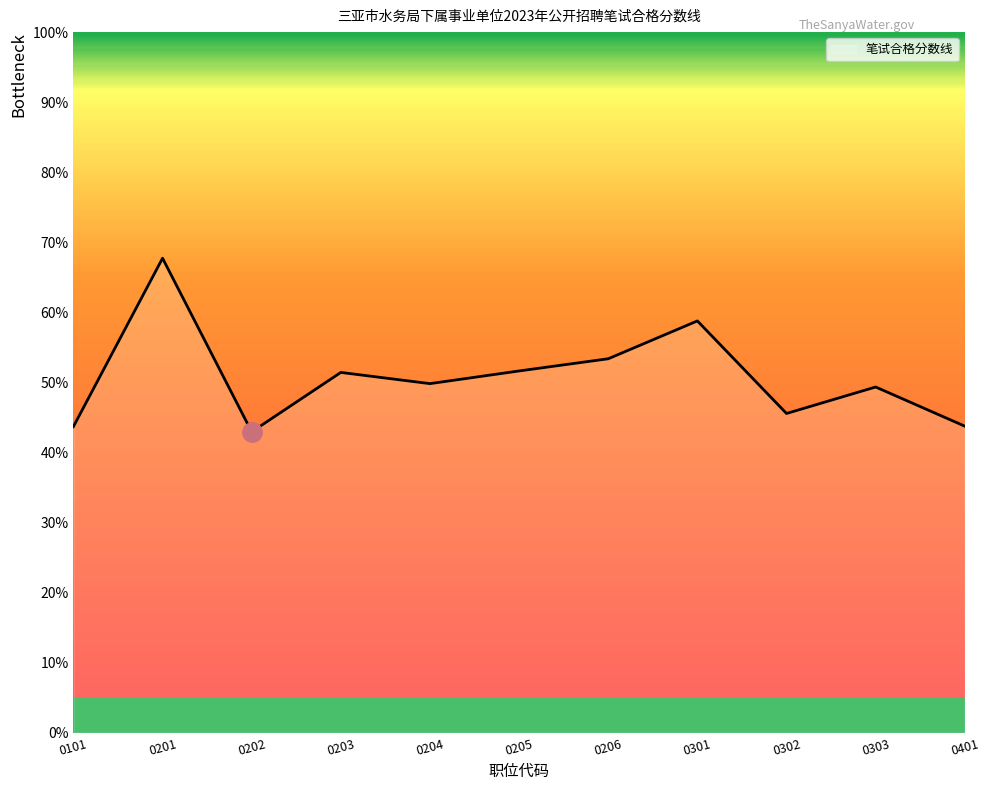

What is the sum of all values?

558.1